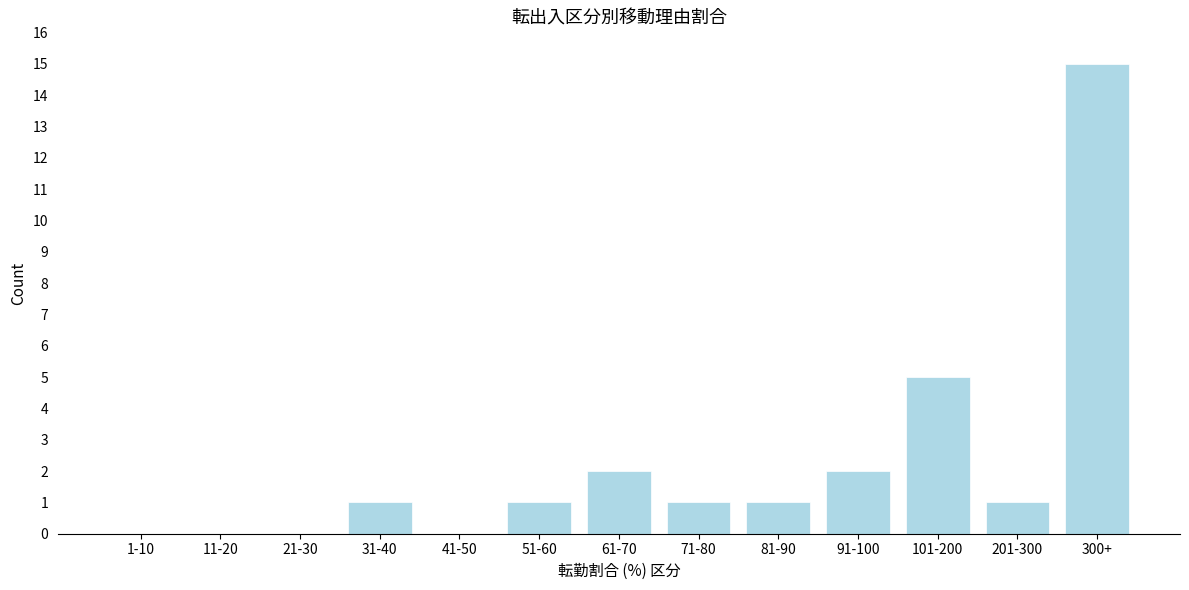

Reading left to right, extract all data points from this chart.

1-10=0	11-20=0	21-30=0	31-40=1	41-50=0	51-60=1	61-70=2	71-80=1	81-90=1	91-100=2	101-200=5	201-300=1	300+=15